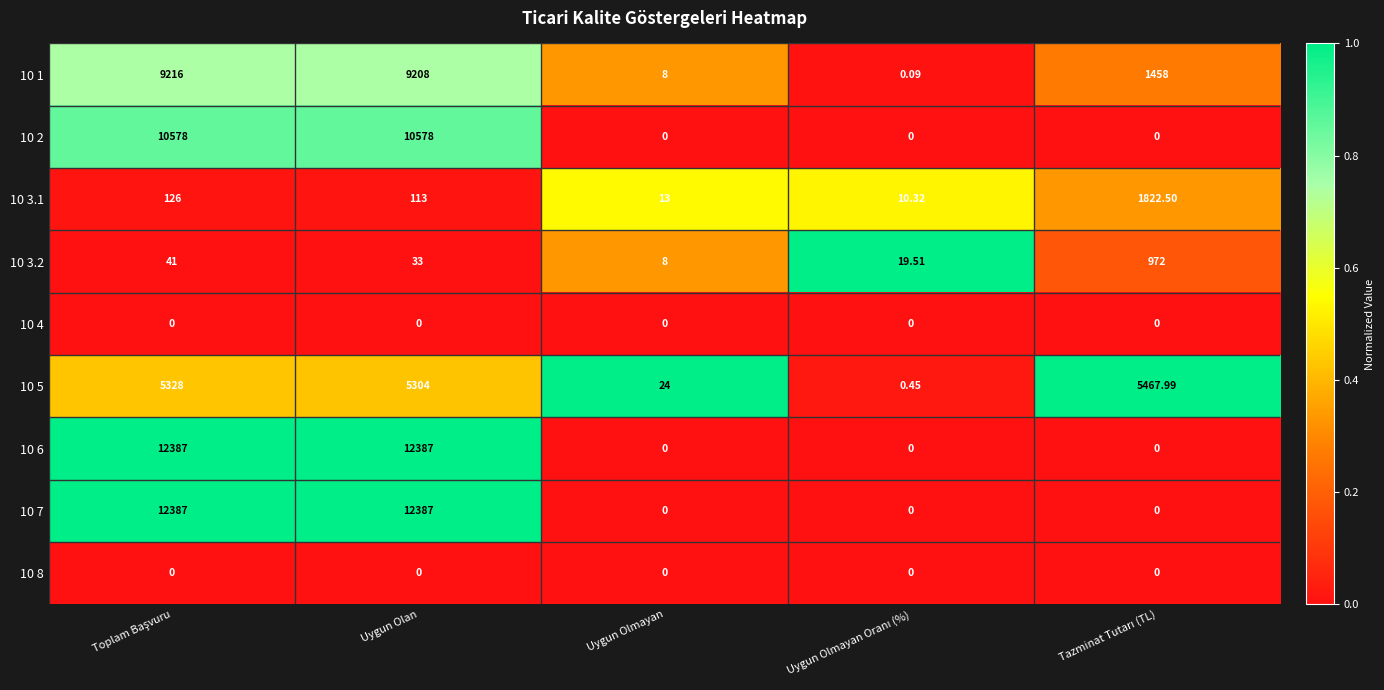

Where is 10 5 nearest to the value 2734?

Uygun Olan